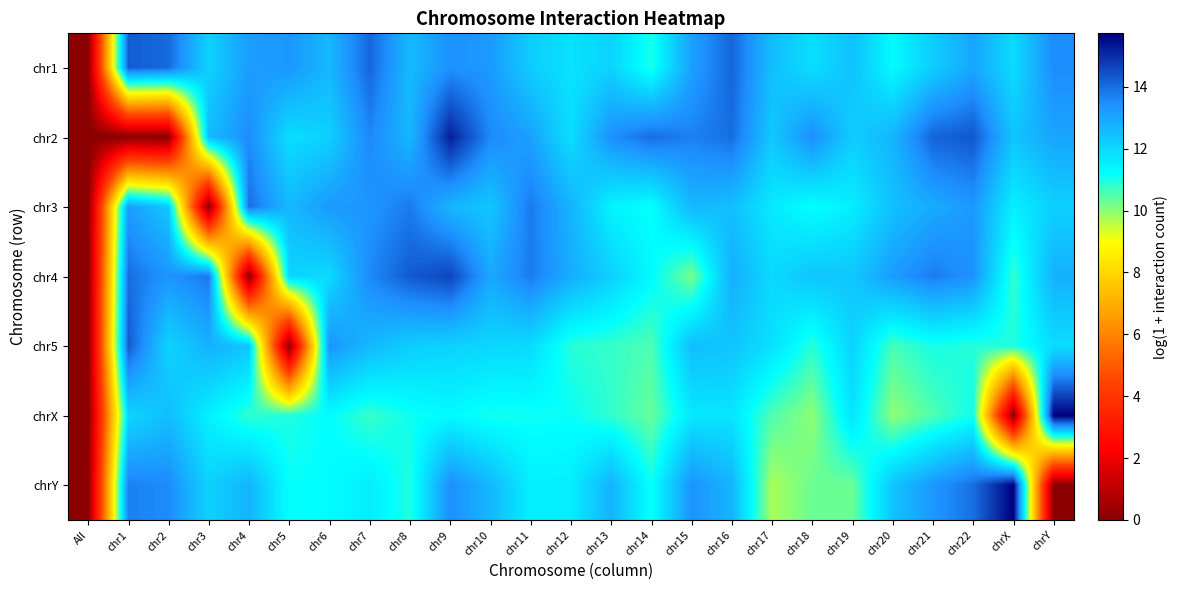

How many distinct data groups are displayed?

7